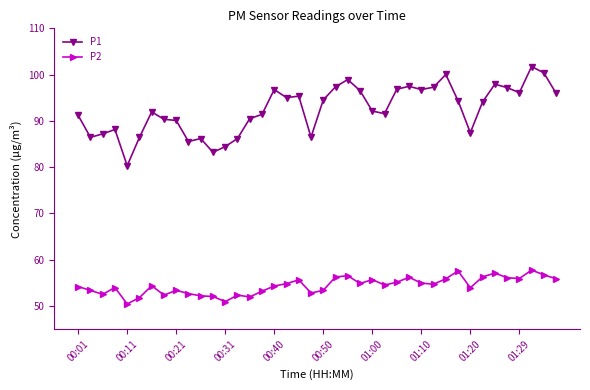

What is the difference between the second highest and minimum values in the P2 series?

7.1